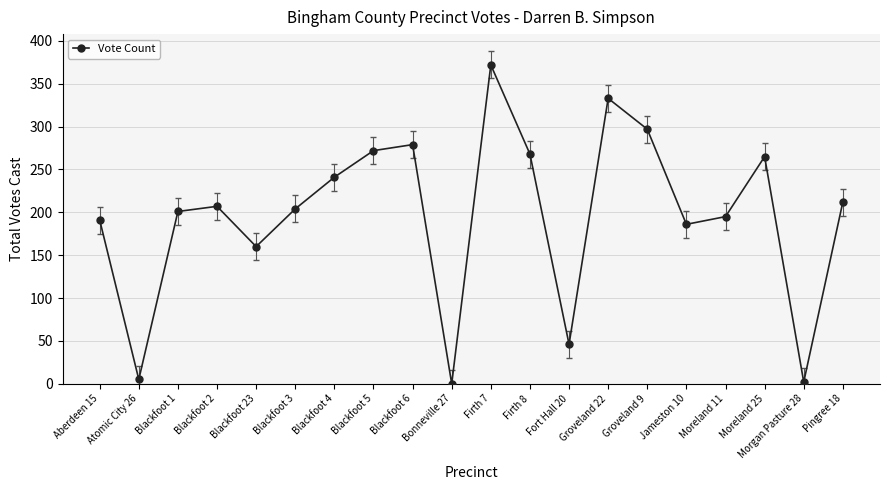

At which label is the value closest to 186?

Jameston 10